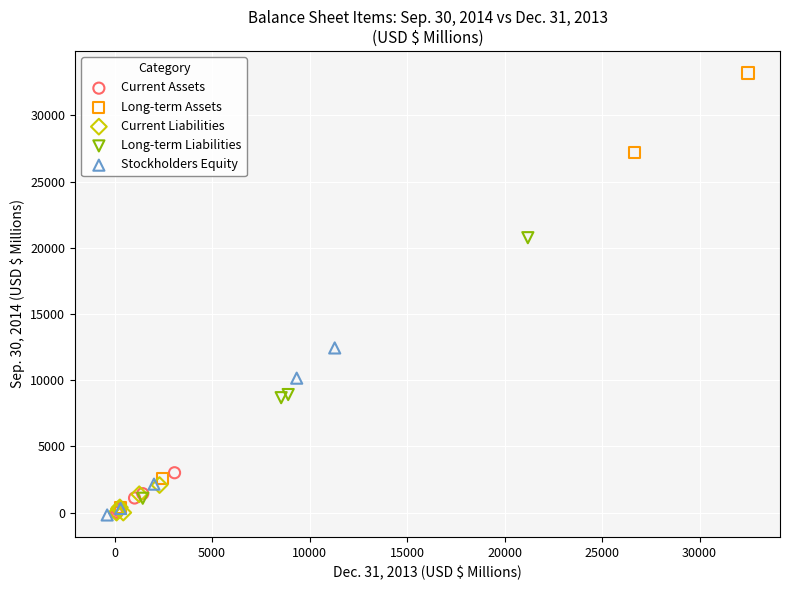

Which series has the widest spread of Y values?

Long-term Assets